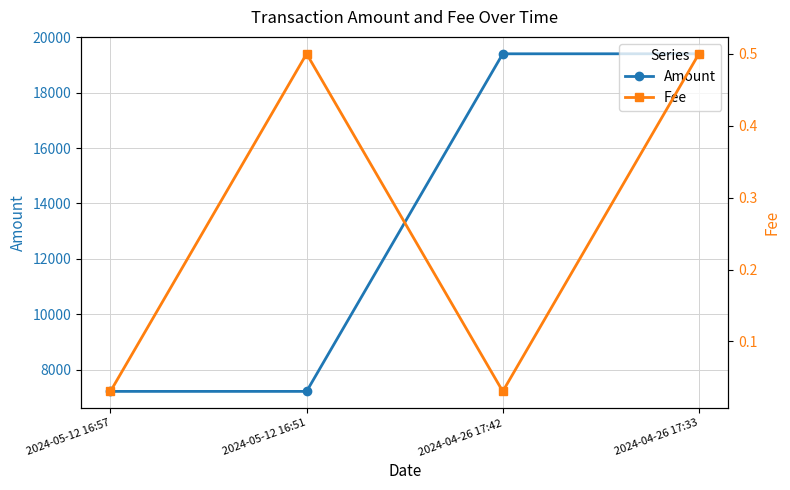

Which series has the largest total across all categories?

Amount